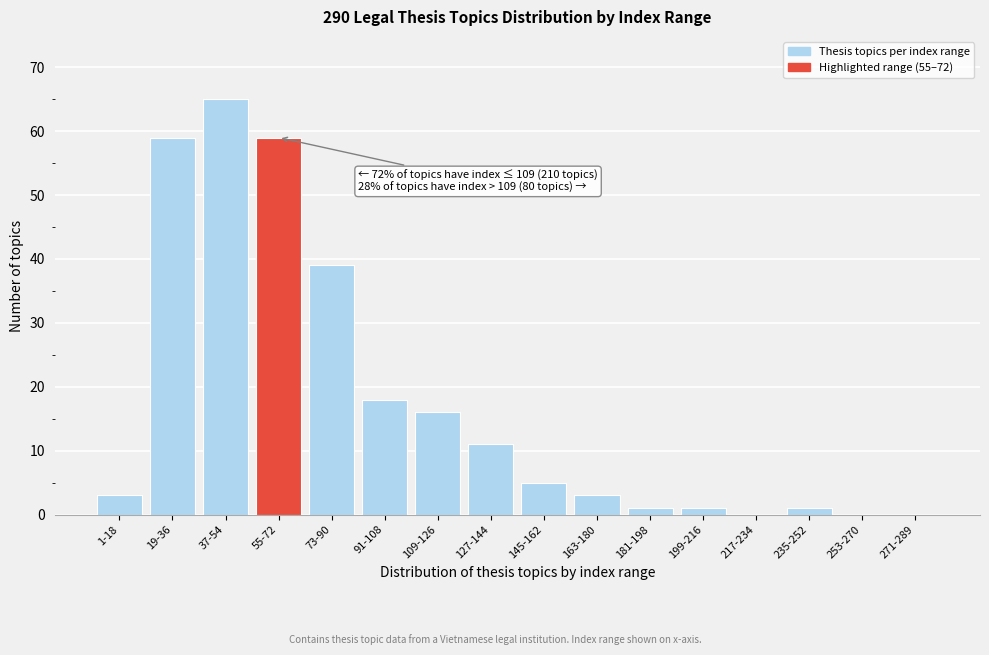

Reading left to right, extract all data points from this chart.

1-18=3	19-36=59	37-54=65	55-72=59	73-90=39	91-108=18	109-126=16	127-144=11	145-162=5	163-180=3	181-198=1	199-216=1	217-234=0	235-252=1	253-270=0	271-289=0